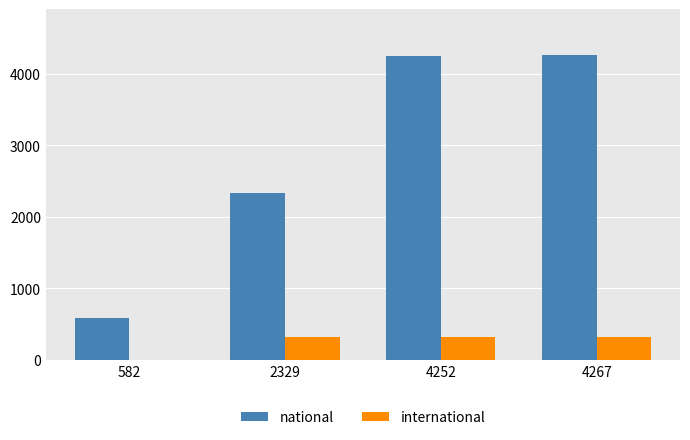

The international series shows 0 at 582. True or false?

True